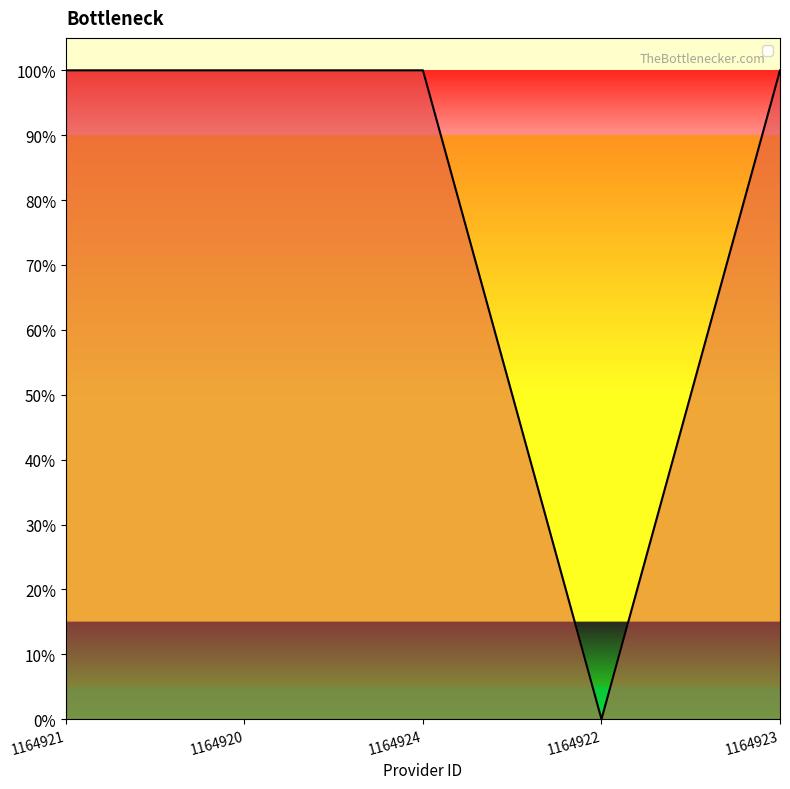

Does the chart display data point markers on the line(s)?

No